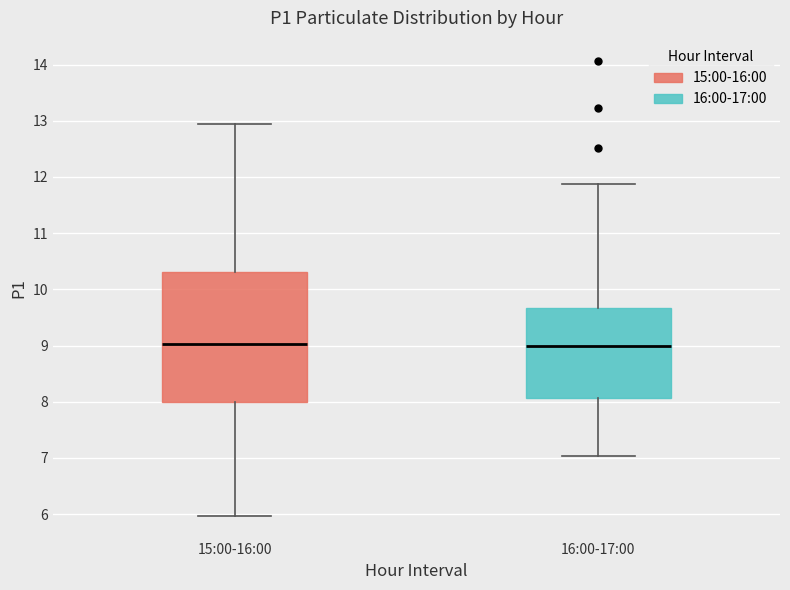

Where is the lower edge of the box for 15:00-16:00 on the y-axis? The values are not printed on the chart, so give them approximately, as read against the axis.

8.0